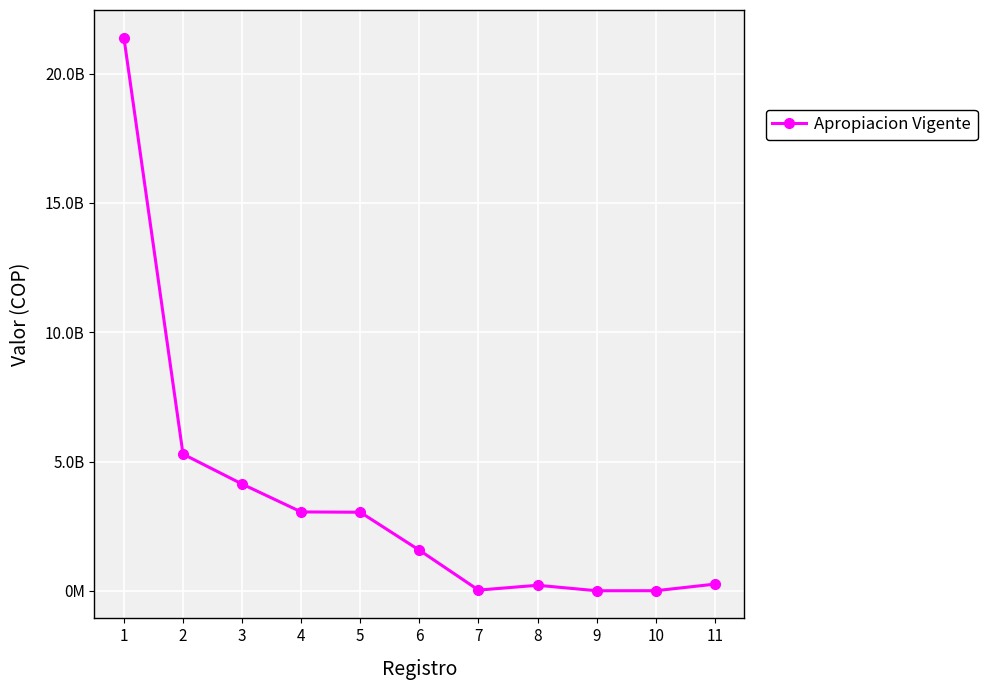

Reading right to left, extract all data points from this chart.

11=258134000	10=2676000	9=1662000	8=212987000	7=26276257	6=1568271000	5=3037761000	4=3049684000	3=4128321000	2=5287899000	1=21394589915